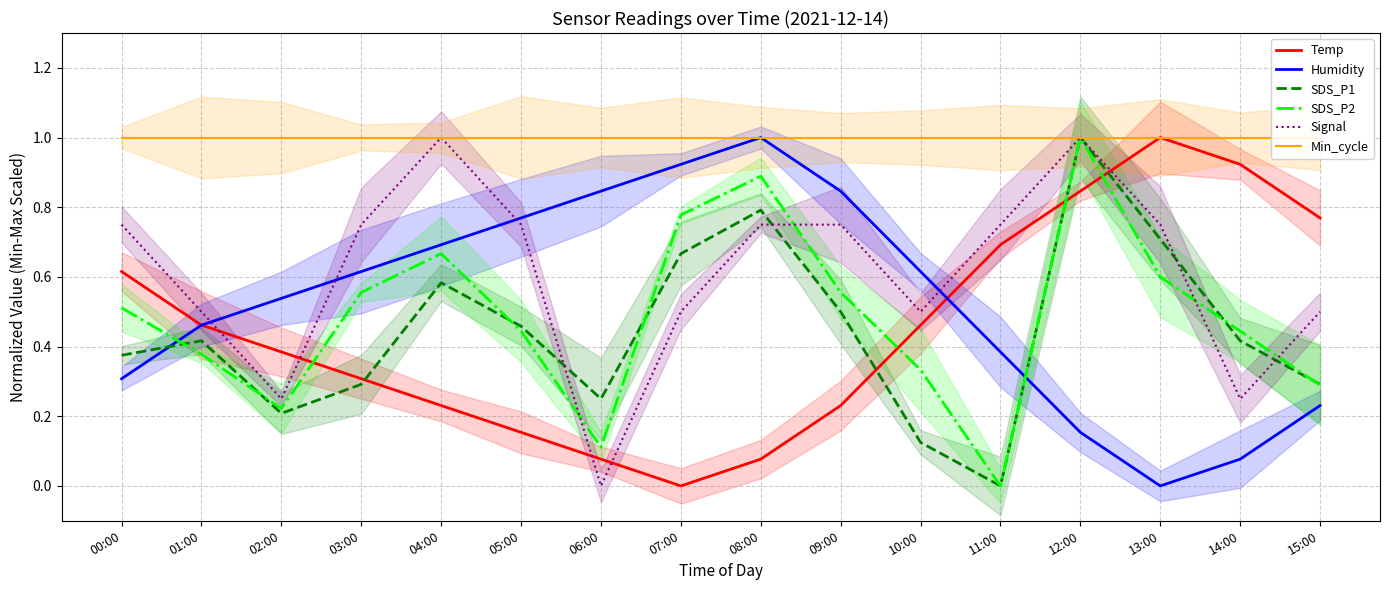

How many categories are shown in the chart?

16